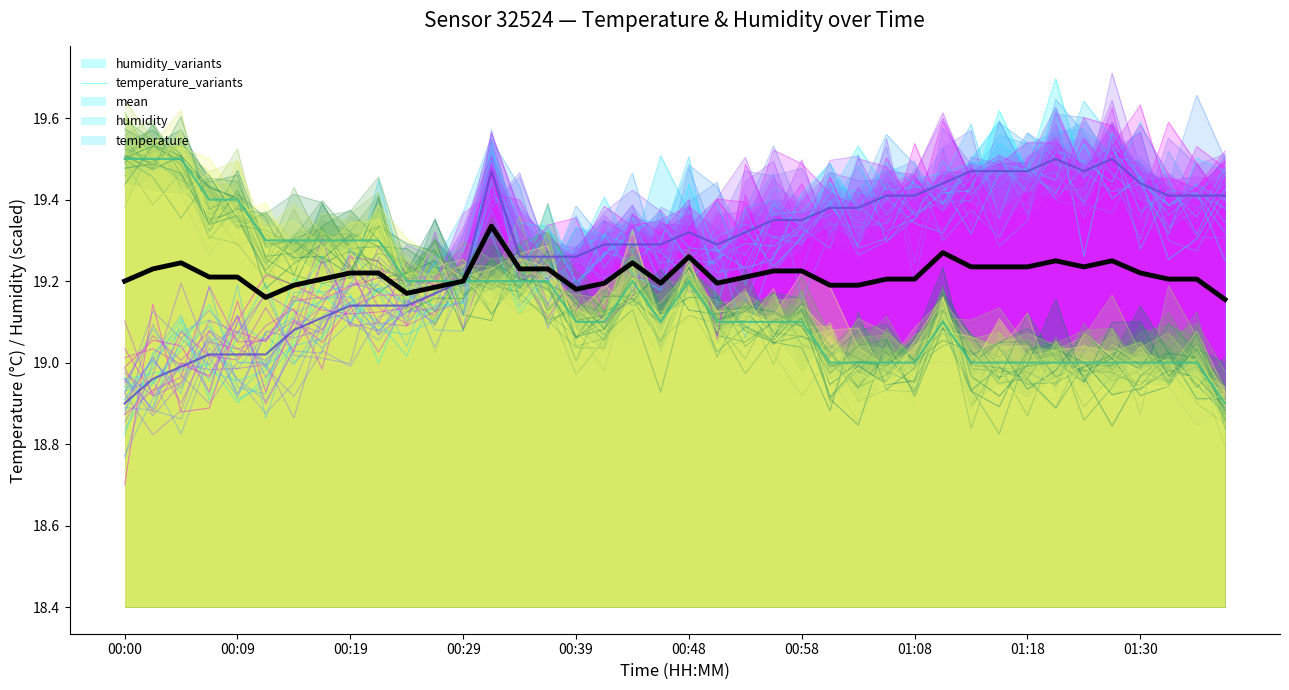

Is it true that humidity equals 30.0 at 15?

False